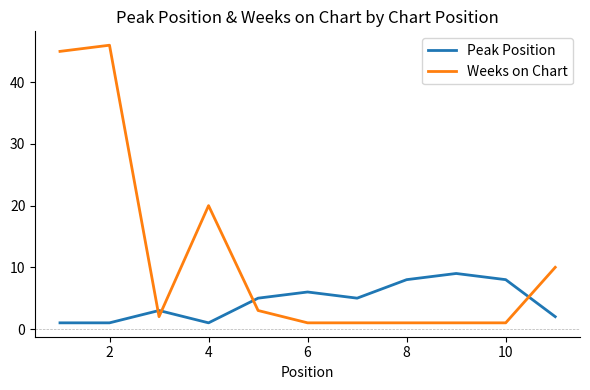

What are all the series names shown in the legend?

Peak Position, Weeks on Chart